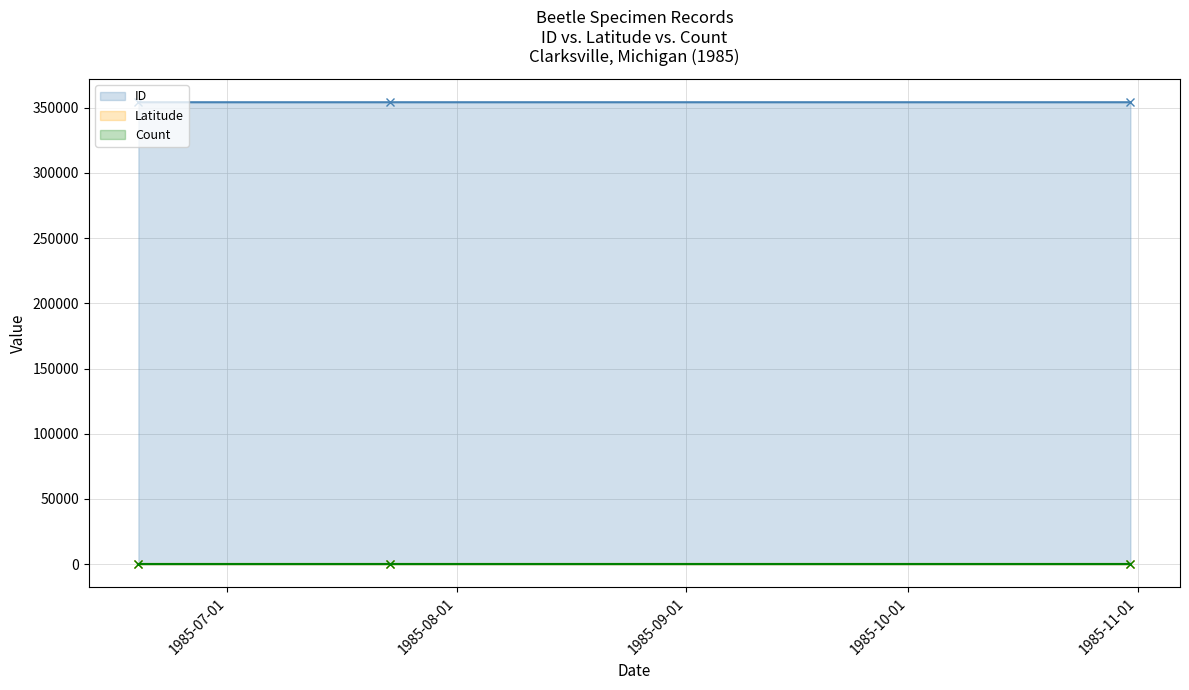

Is the value of ID at 1985-10-31 greater than the value of Latitude at 1985-06-19?

Yes